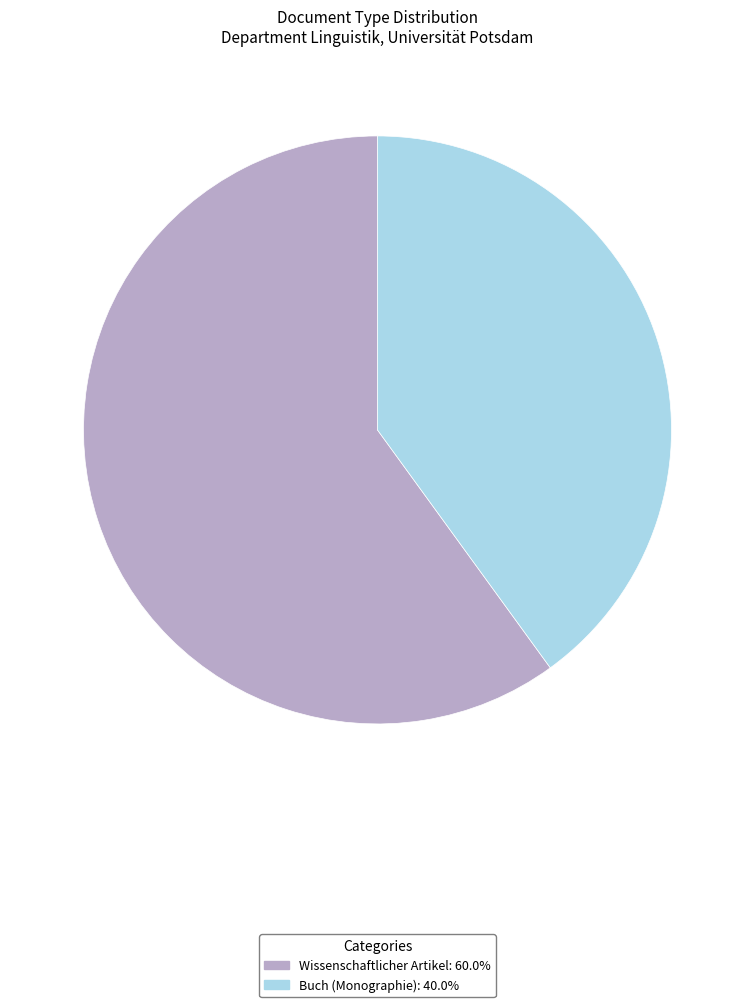

Does any single category account for the majority?

Yes